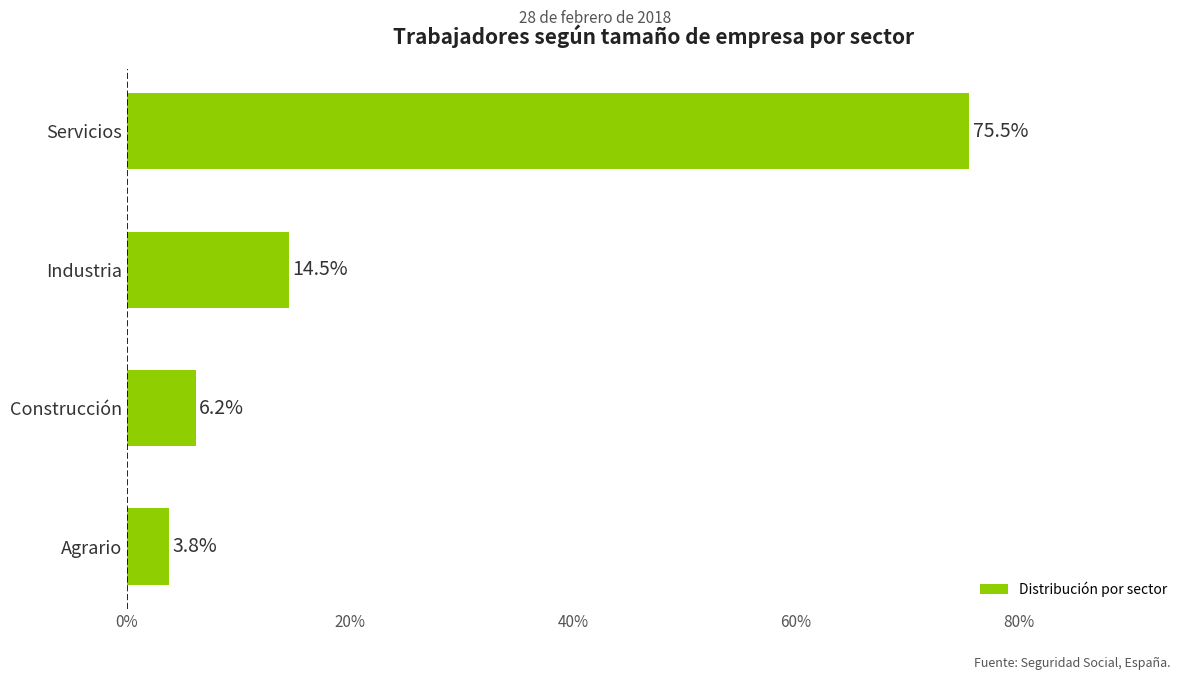

What is the sum of all values?

100.0